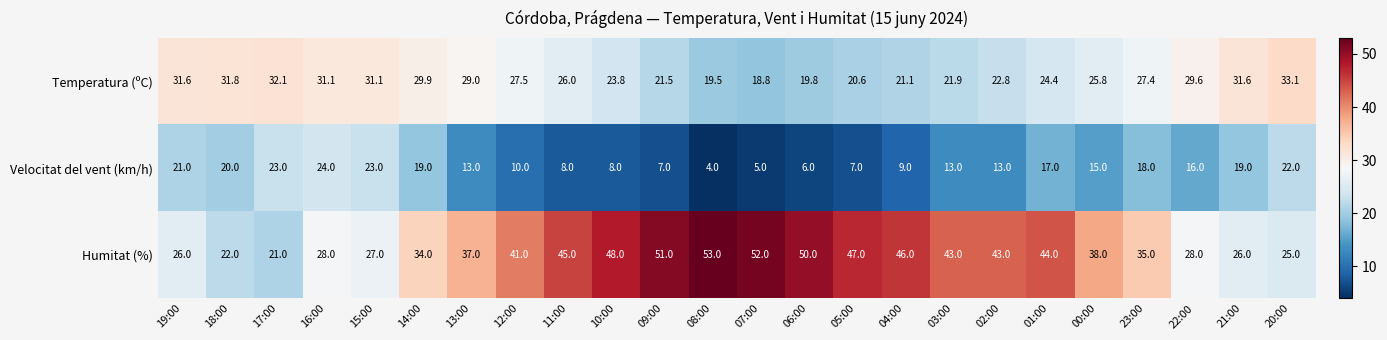

Rank the series at 21:00 from lowest to highest value.

Velocitat del vent (km/h), Humitat (%), Temperatura (ºC)